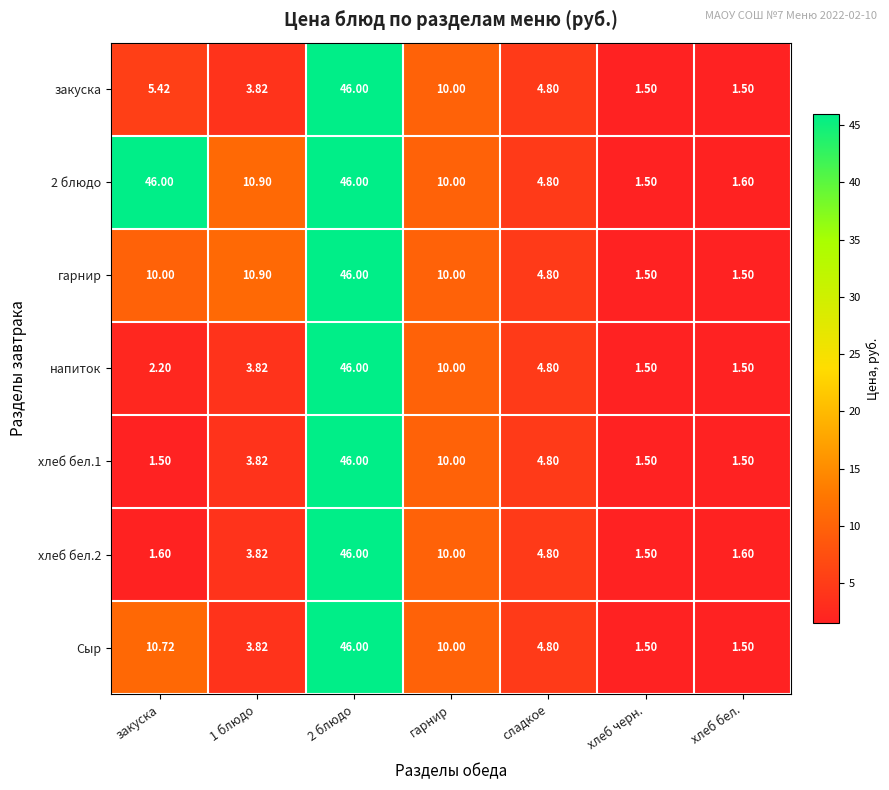

How many categories are shown in the chart?

7